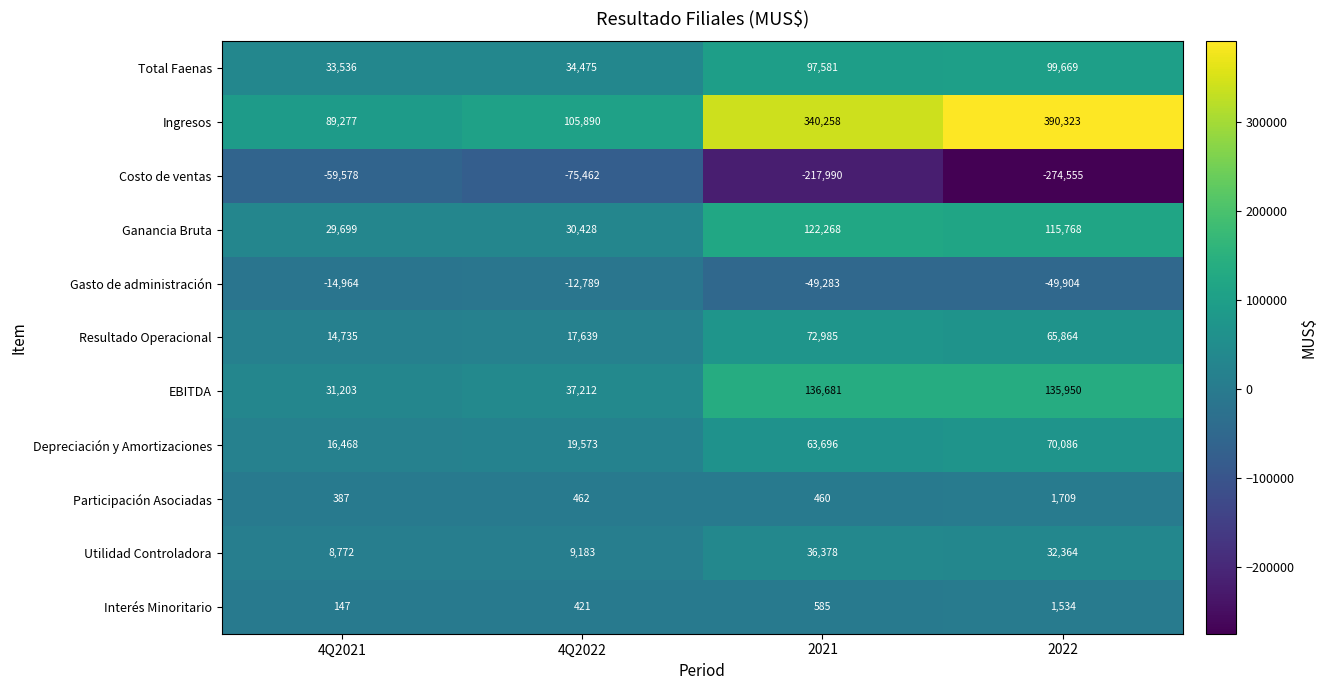

What is the approximate value of Ganancia Bruta at 2021?

122268